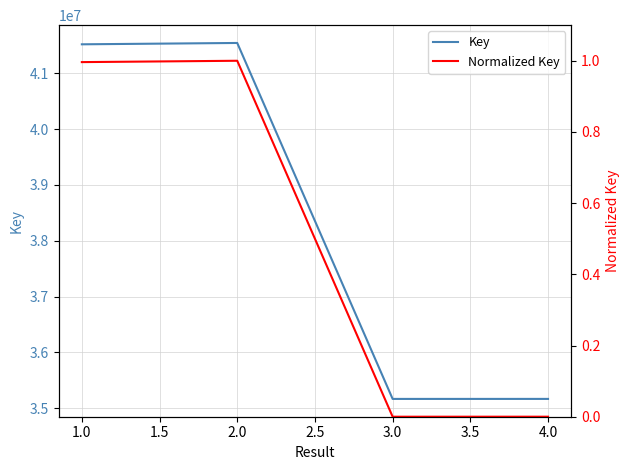

True or false: Key and Normalized Key intersect in this chart.

False